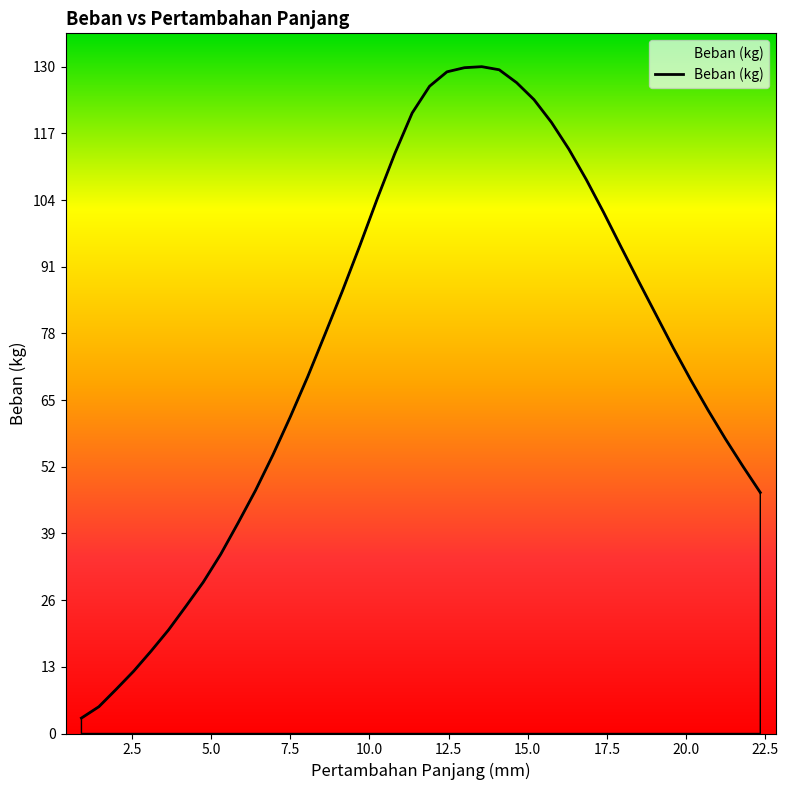

What is the minimum value shown in the chart?

3.0